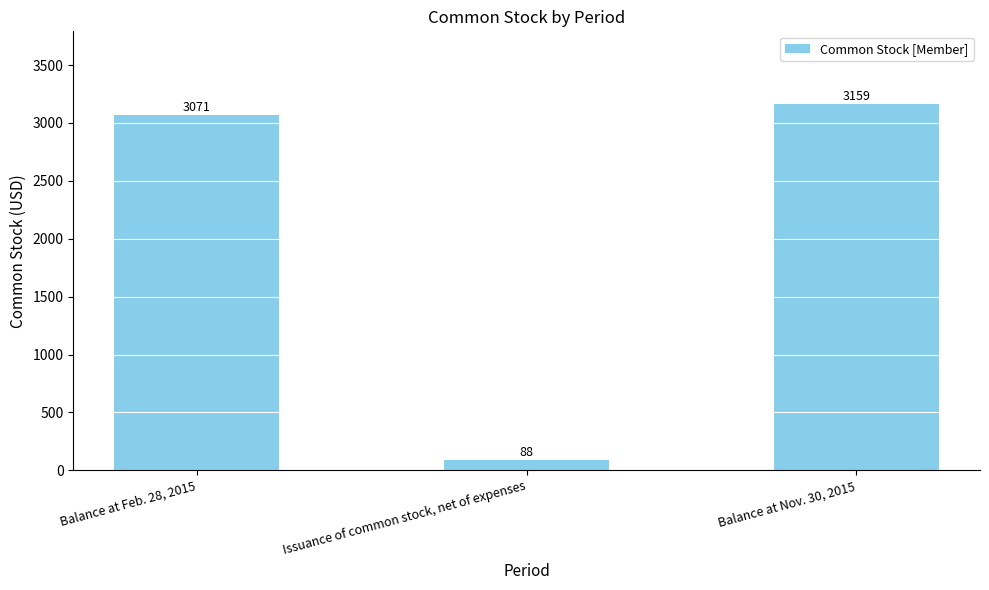

What is the maximum value shown in the chart?

3159